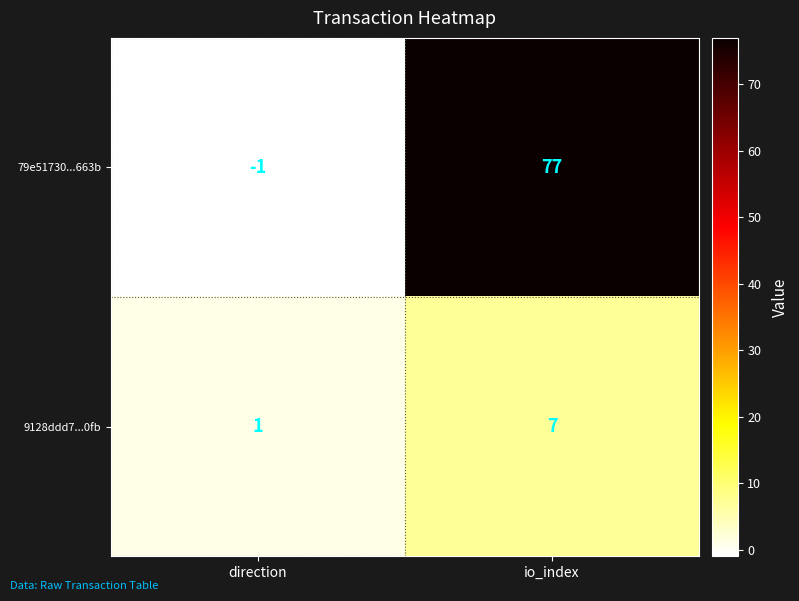

At which label does 9128ddd7...0fb reach its peak?

io_index